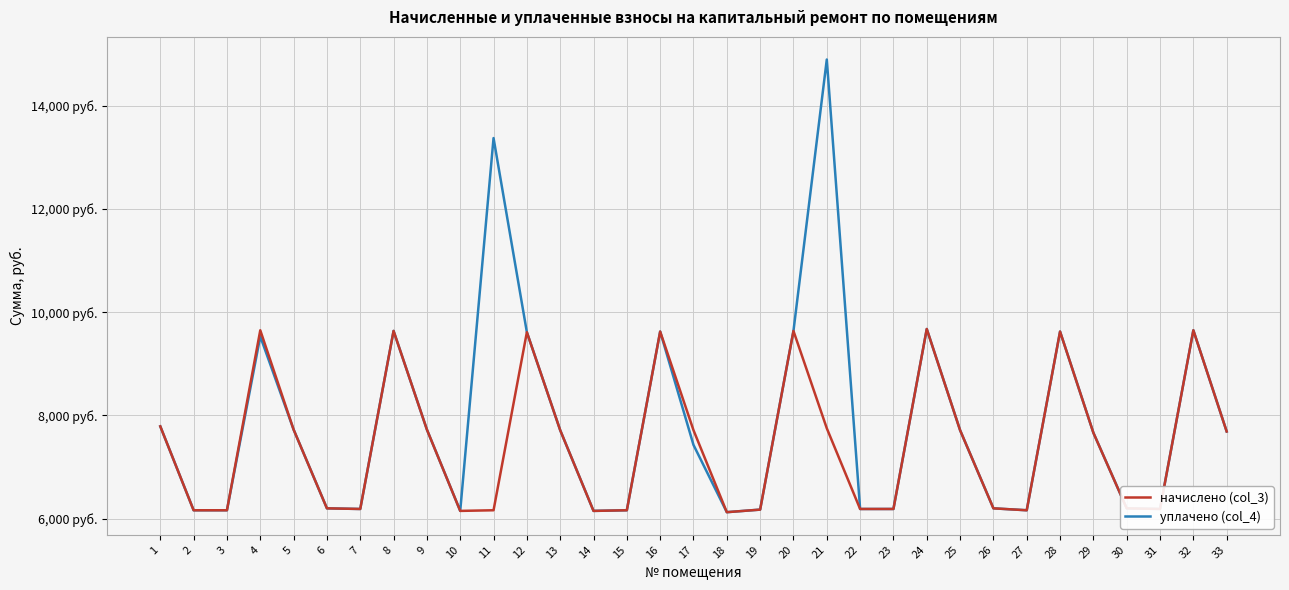

What is the value of the начислено (col_3) point at the 9th from the left?

7725.2